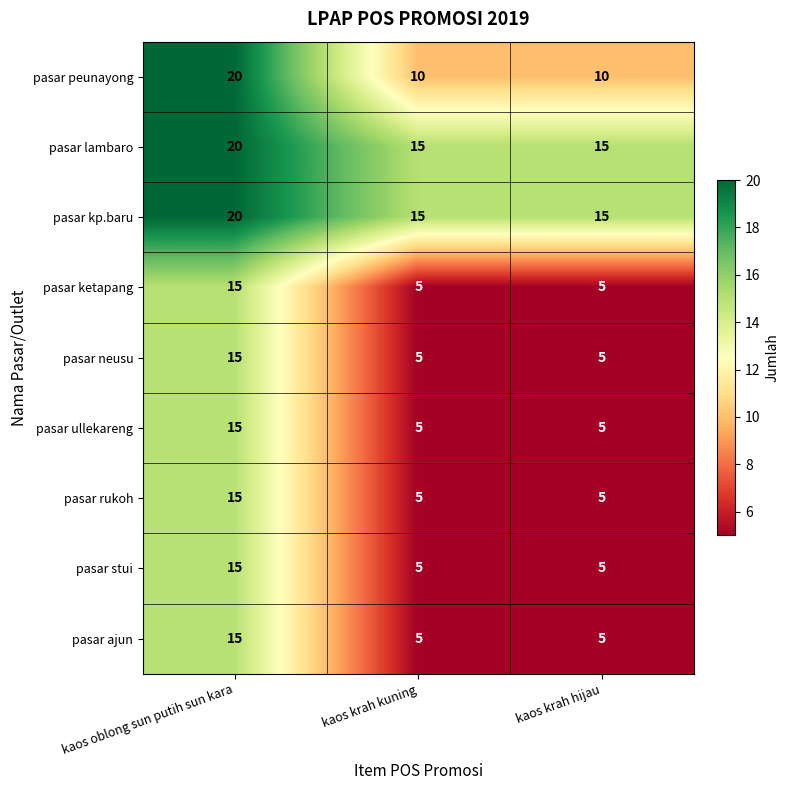

Is it true that pasar kp.baru equals 15 at kaos krah kuning?

True